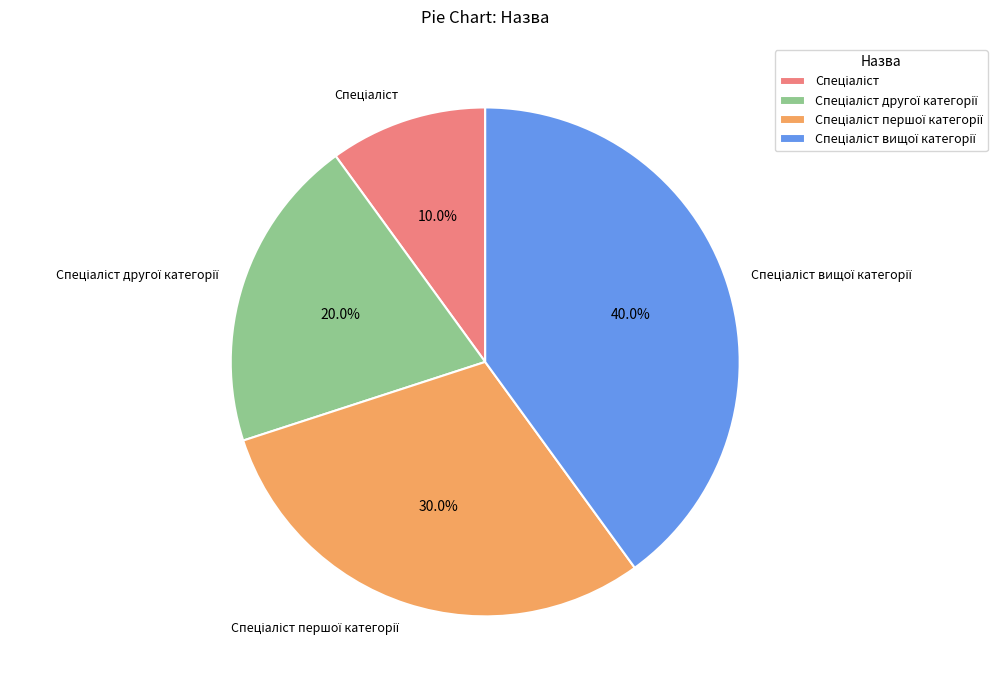

How many segments does this pie chart have?

4